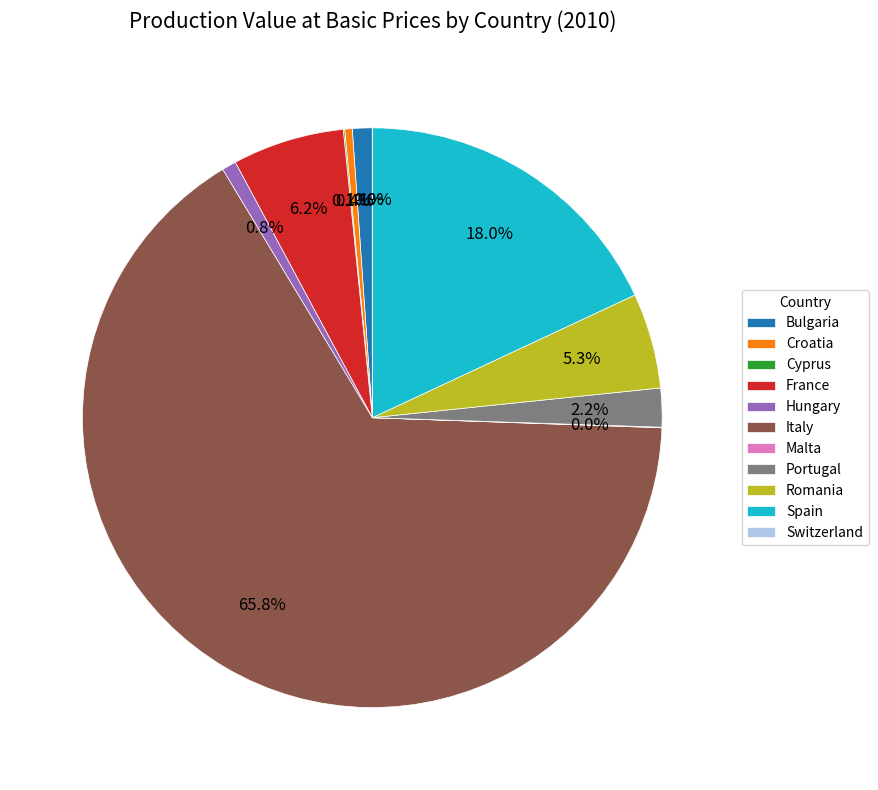

To the nearest percent, what percentage of the pie is Romania?

5%